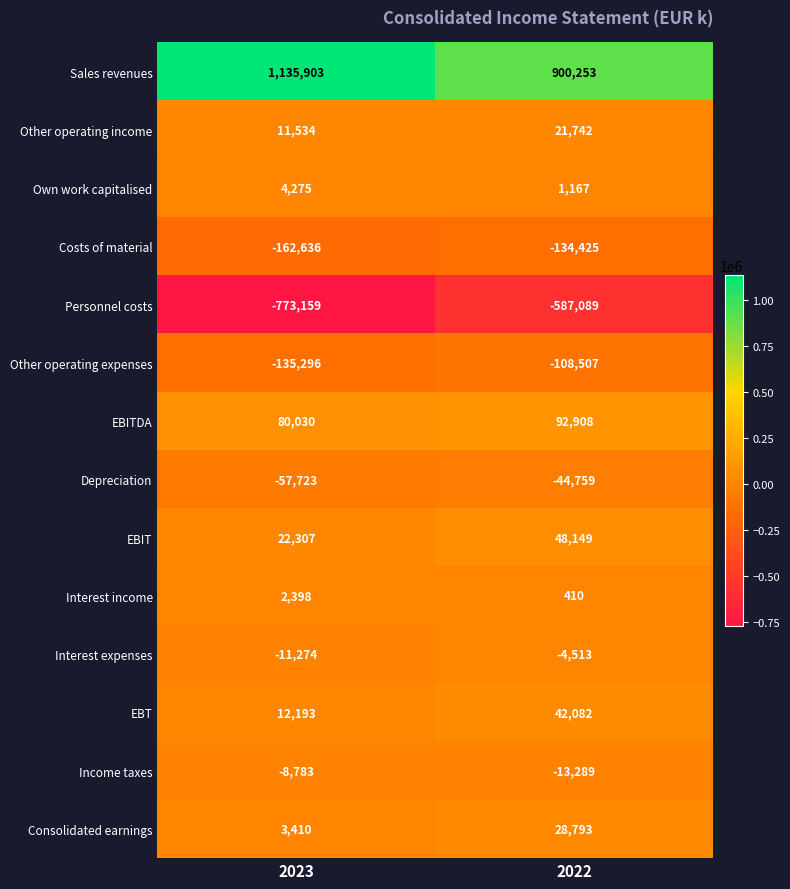

Which series has the largest total across all categories?

Sales revenues